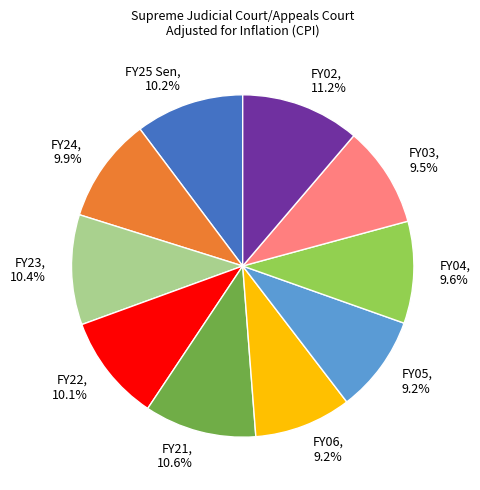

What is the largest slice in the pie chart?

FY02